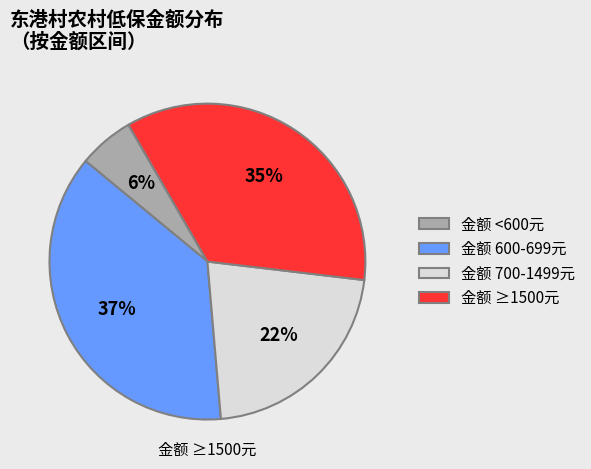

Is there a majority slice in this chart?

No